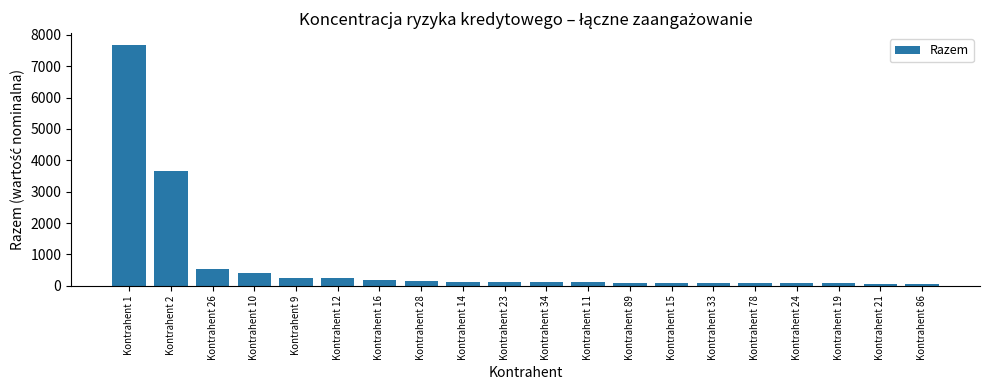

Is it true that the value at Kontrahent 1 is 10149?

False